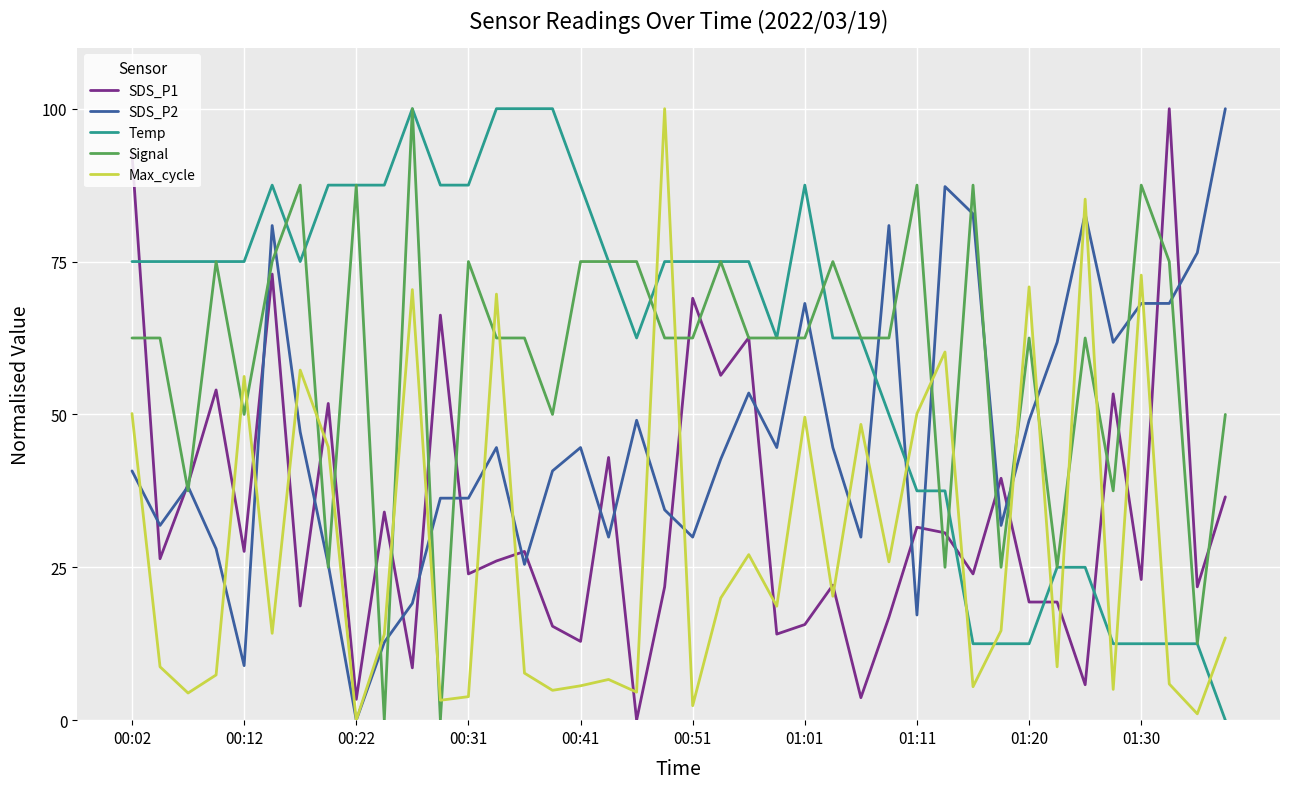

How many values in Max_cycle are above zero?

39